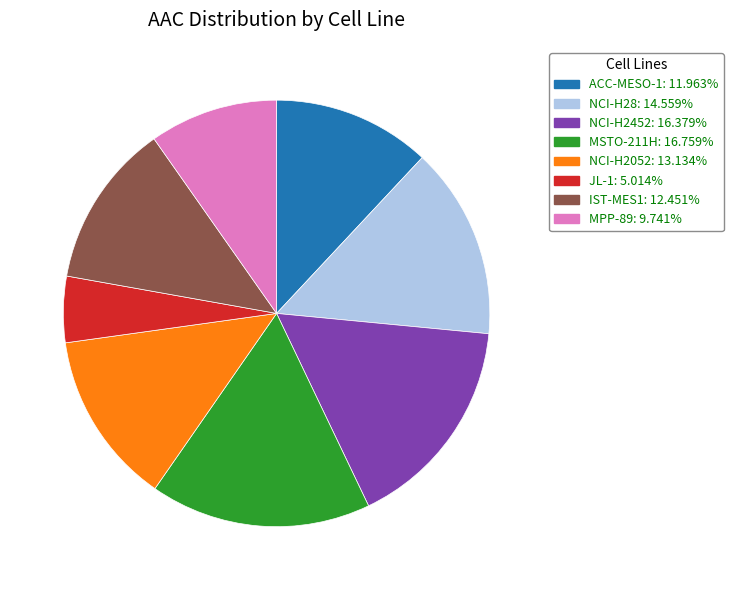

Does ACC-MESO-1 represent more than half of the total?

No